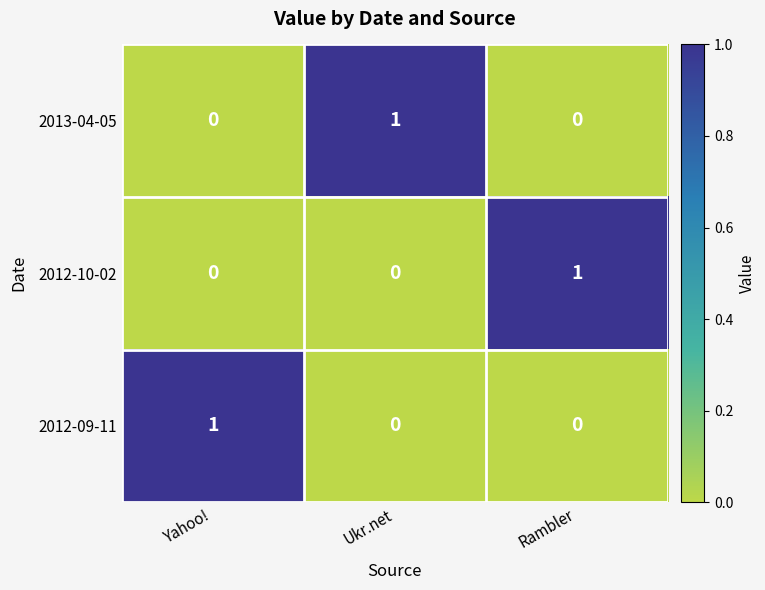

The value of 2013-04-05 at Ukr.net is 0. True or false?

False